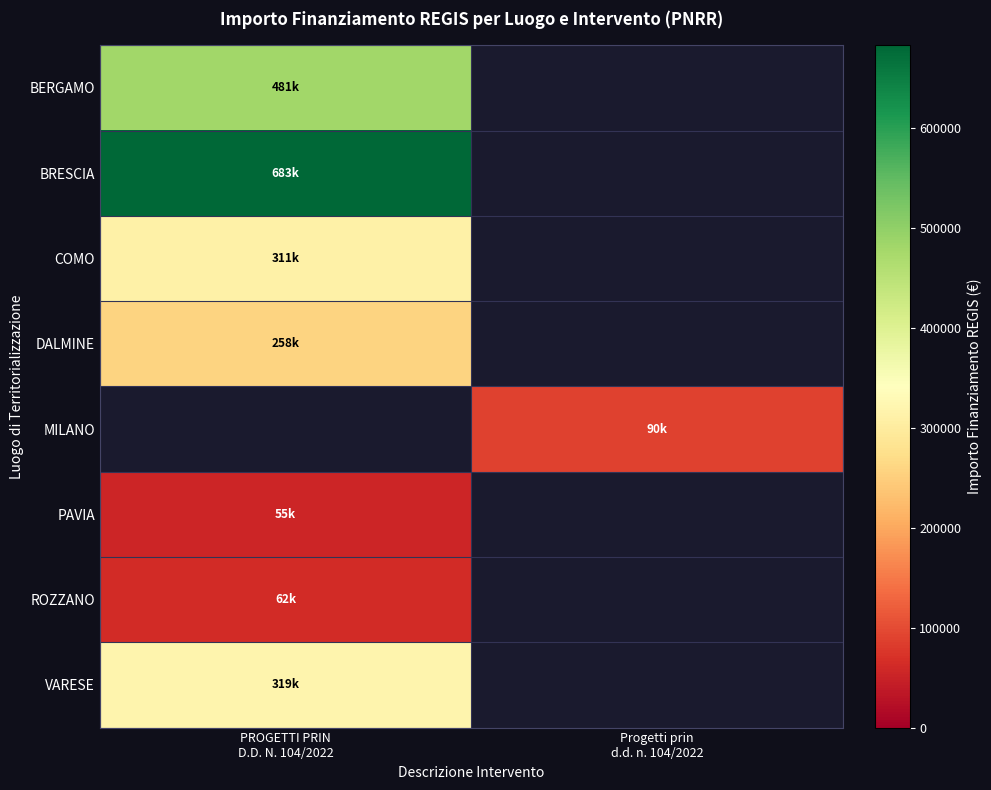

Reading left to right, transcribe all the data shown in this chart.

BERGAMO: PROGETTI PRIN
D.D. N. 104/2022=480788.9	Progetti prin
d.d. n. 104/2022=0.0
BRESCIA: PROGETTI PRIN
D.D. N. 104/2022=682502.5	Progetti prin
d.d. n. 104/2022=0.0
COMO: PROGETTI PRIN
D.D. N. 104/2022=311137.0	Progetti prin
d.d. n. 104/2022=0.0
DALMINE: PROGETTI PRIN
D.D. N. 104/2022=258386.7	Progetti prin
d.d. n. 104/2022=0.0
MILANO: PROGETTI PRIN
D.D. N. 104/2022=0.0	Progetti prin
d.d. n. 104/2022=90268.6
PAVIA: PROGETTI PRIN
D.D. N. 104/2022=54577.6	Progetti prin
d.d. n. 104/2022=0.0
ROZZANO: PROGETTI PRIN
D.D. N. 104/2022=62062.4	Progetti prin
d.d. n. 104/2022=0.0
VARESE: PROGETTI PRIN
D.D. N. 104/2022=319070.1	Progetti prin
d.d. n. 104/2022=0.0